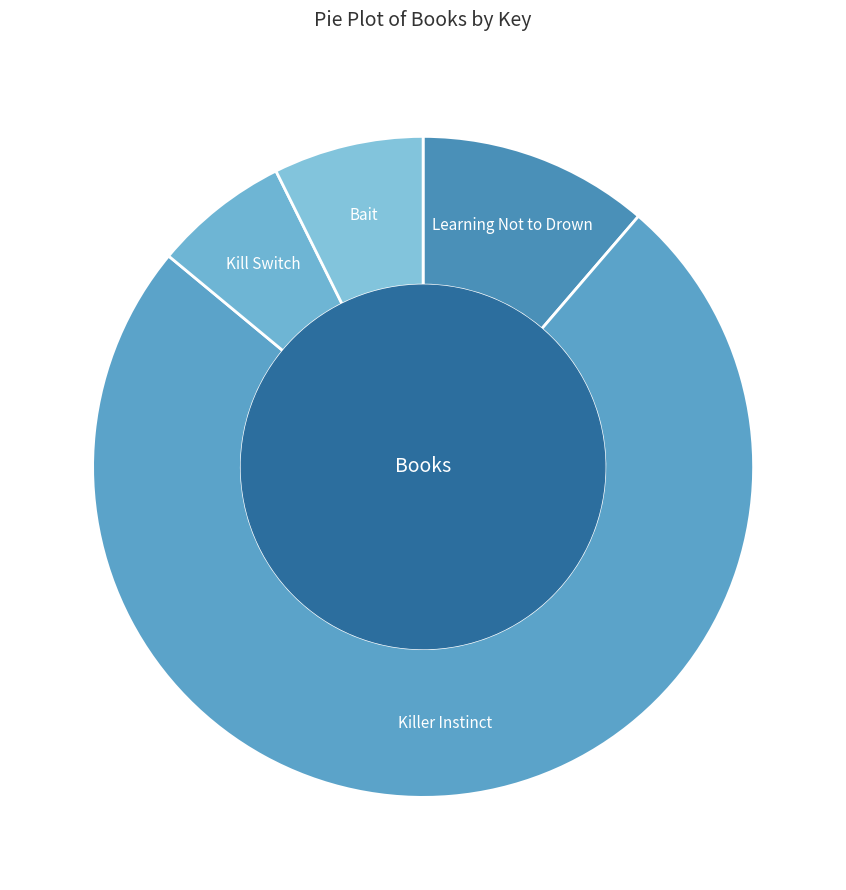

Rank the categories by value from lowest to highest.

Kill Switch, Bait, Learning Not to Drown, Killer Instinct